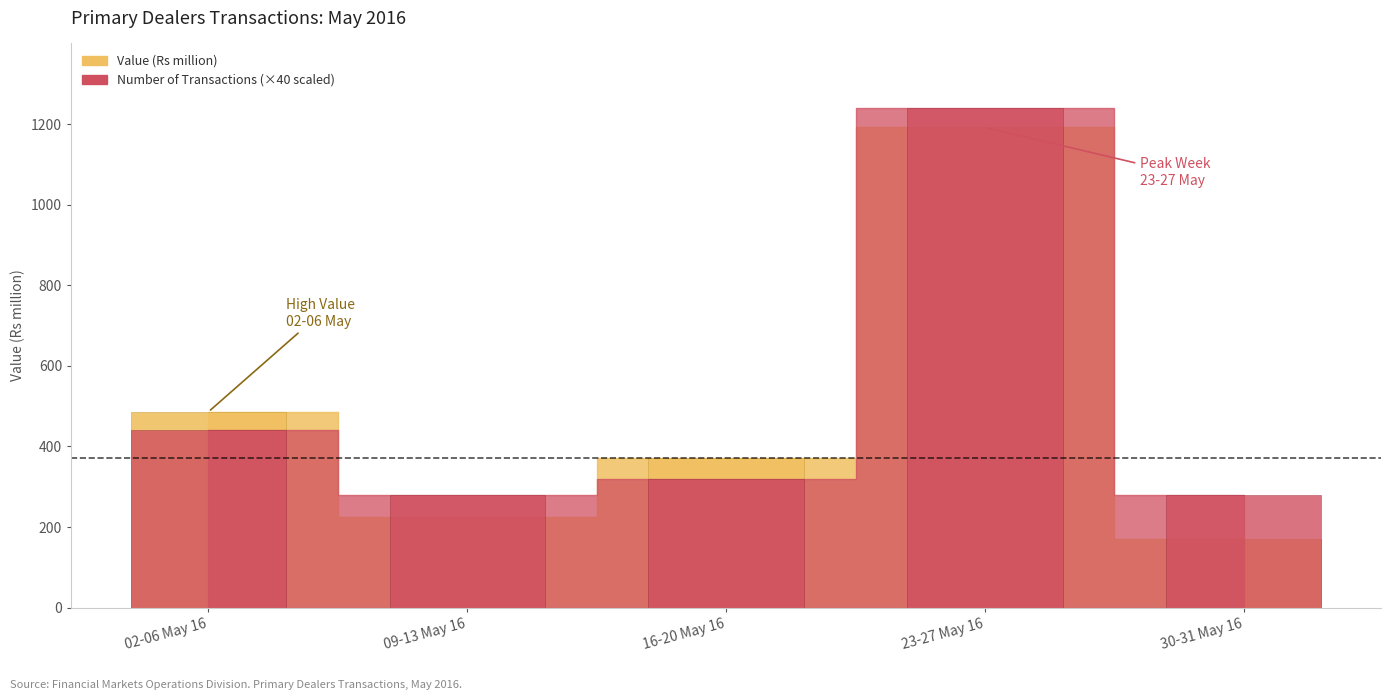

What is the sum of all Number of Transactions values?

2560.0